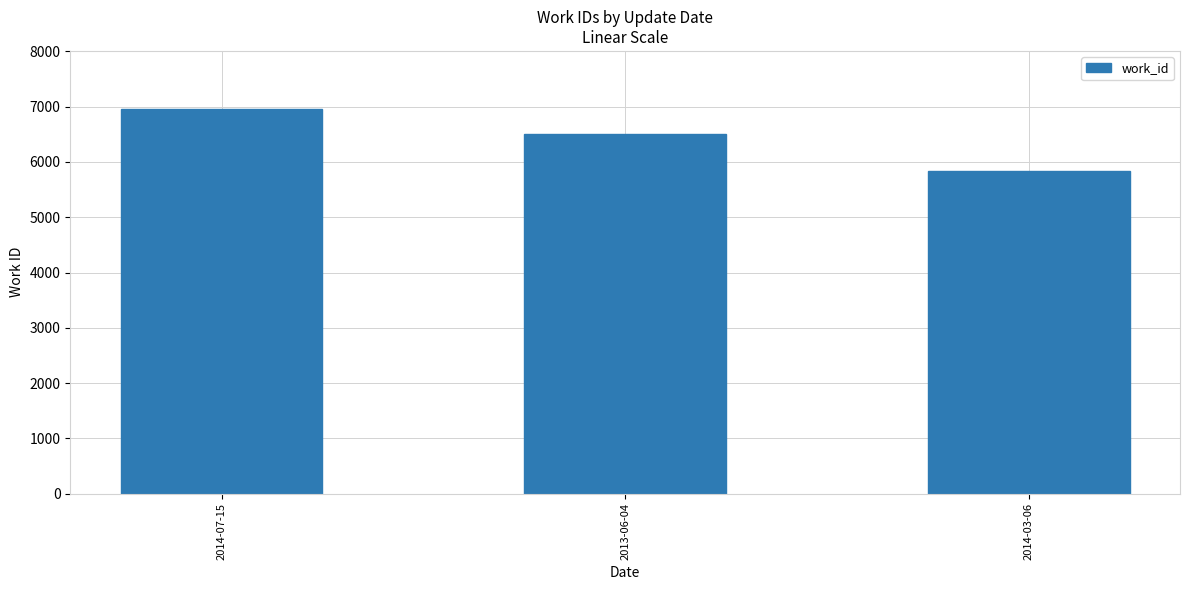

How many distinct data groups are displayed?

1